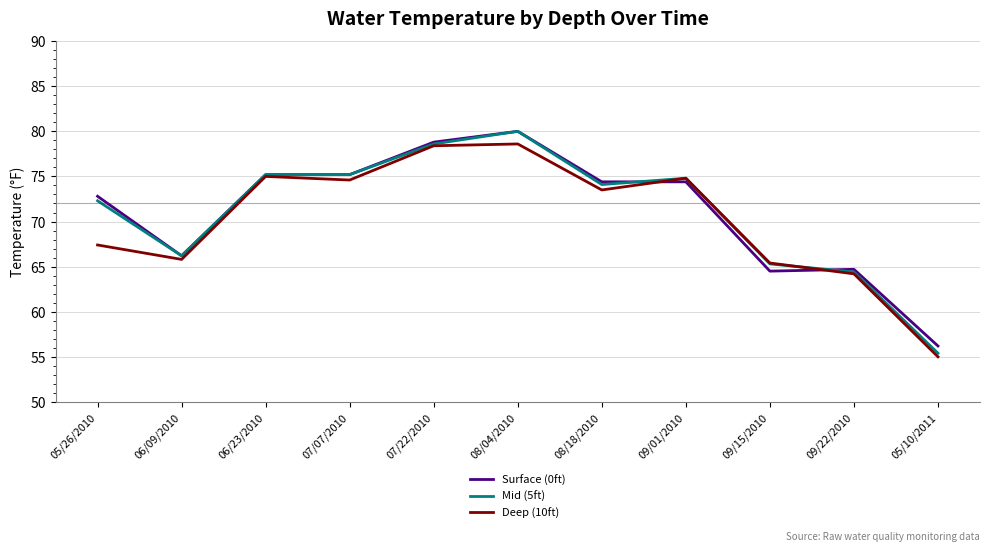

What is the minimum value shown in the chart?

55.0